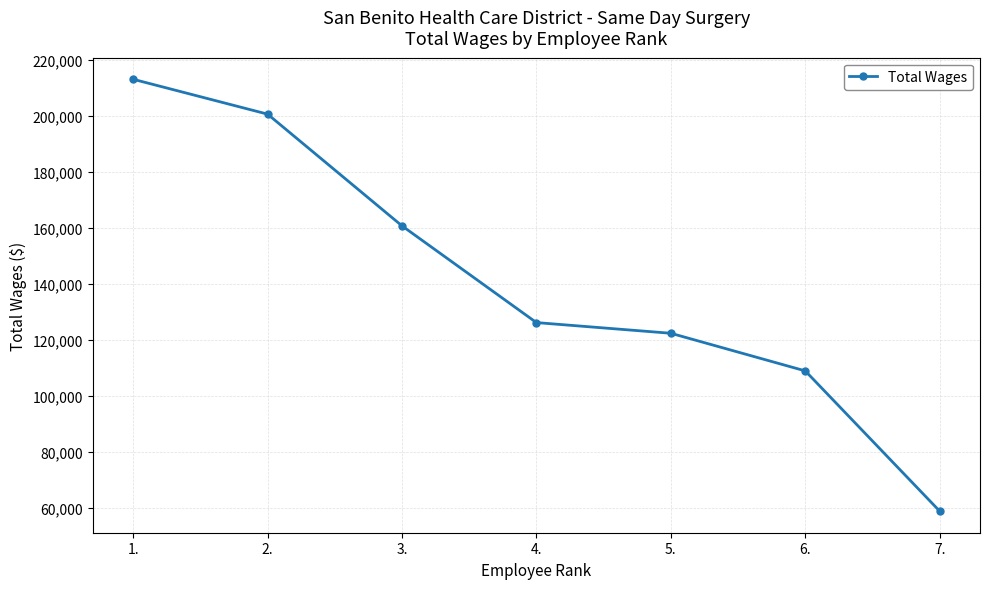

The chart shows a value of 160635 at 3.. True or false?

True